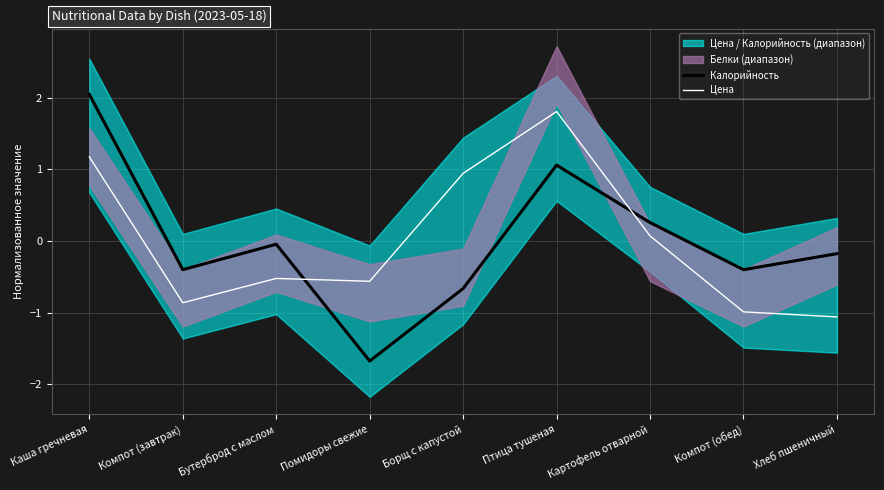

Reading left to right, transcribe all the data shown in this chart.

Калорийность: Каша гречневая=2.0	Компот (завтрак)=-0.4	Бутерброд с маслом=-0.0	Помидоры свежие=-1.7	Борщ с капустой=-0.7	Птица тушеная=1.1	Картофель отварной=0.3	Компот (обед)=-0.4	Хлеб пшеничный=-0.2
Цена: Каша гречневая=1.2	Компот (завтрак)=-0.9	Бутерброд с маслом=-0.5	Помидоры свежие=-0.6	Борщ с капустой=0.9	Птица тушеная=1.8	Картофель отварной=0.1	Компот (обед)=-1.0	Хлеб пшеничный=-1.1